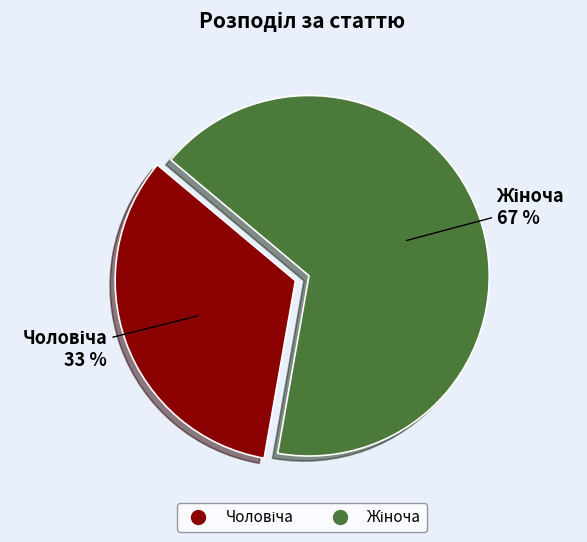

Is there a majority slice in this chart?

Yes